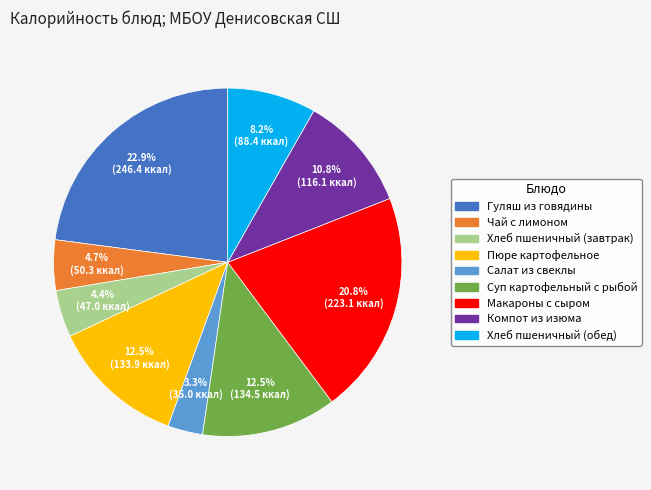

How many slices are in this pie chart?

9